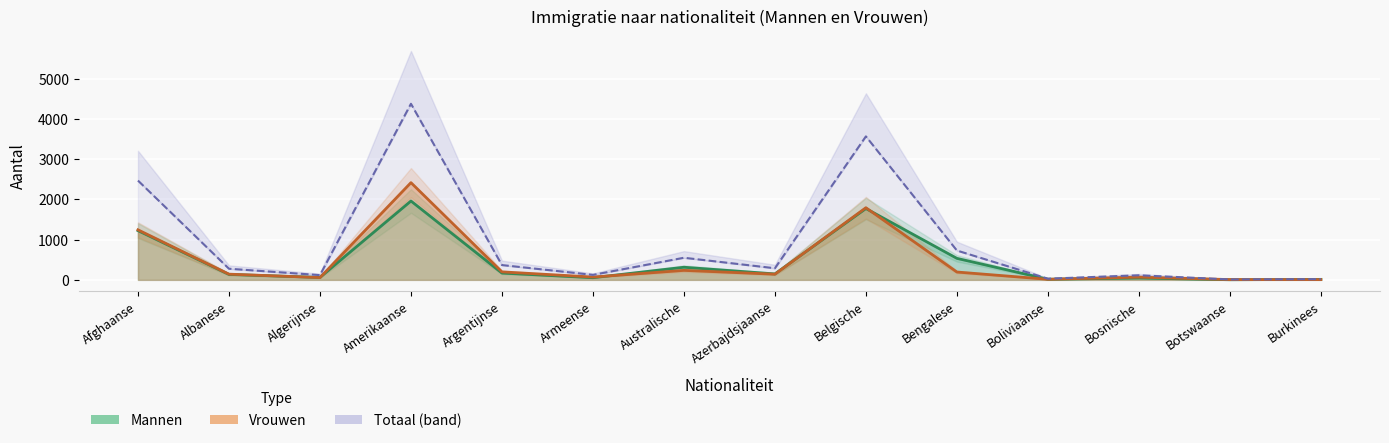

Where do Vrouwen and Mannen first cross each other?

Albanese and Algerijnse